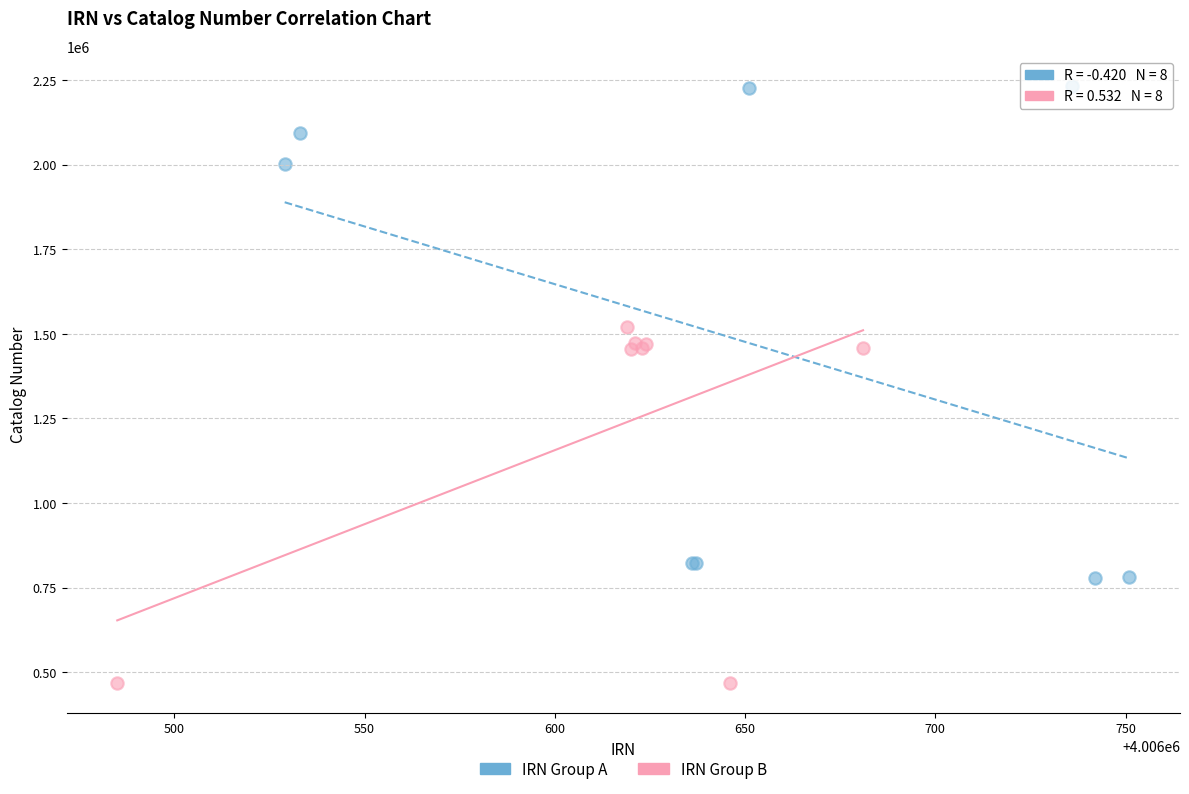

Which series reaches the maximum Y coordinate?

IRN Group A